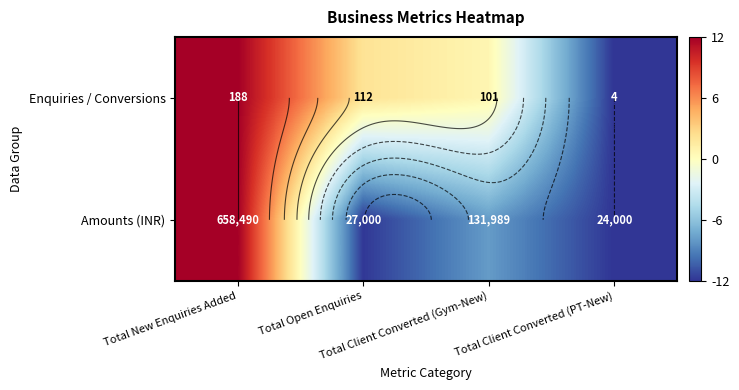

Where does the Enquiries / Conversions series first go above 2?

Total New Enquiries Added